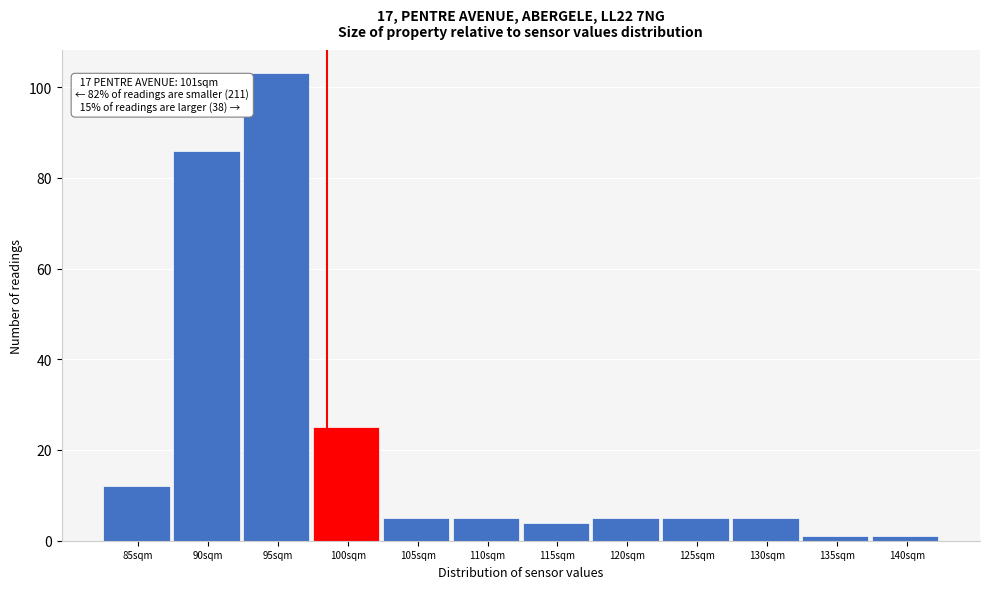

Reading left to right, transcribe all the data shown in this chart.

12	86	103	25	5	5	4	5	5	5	1	1